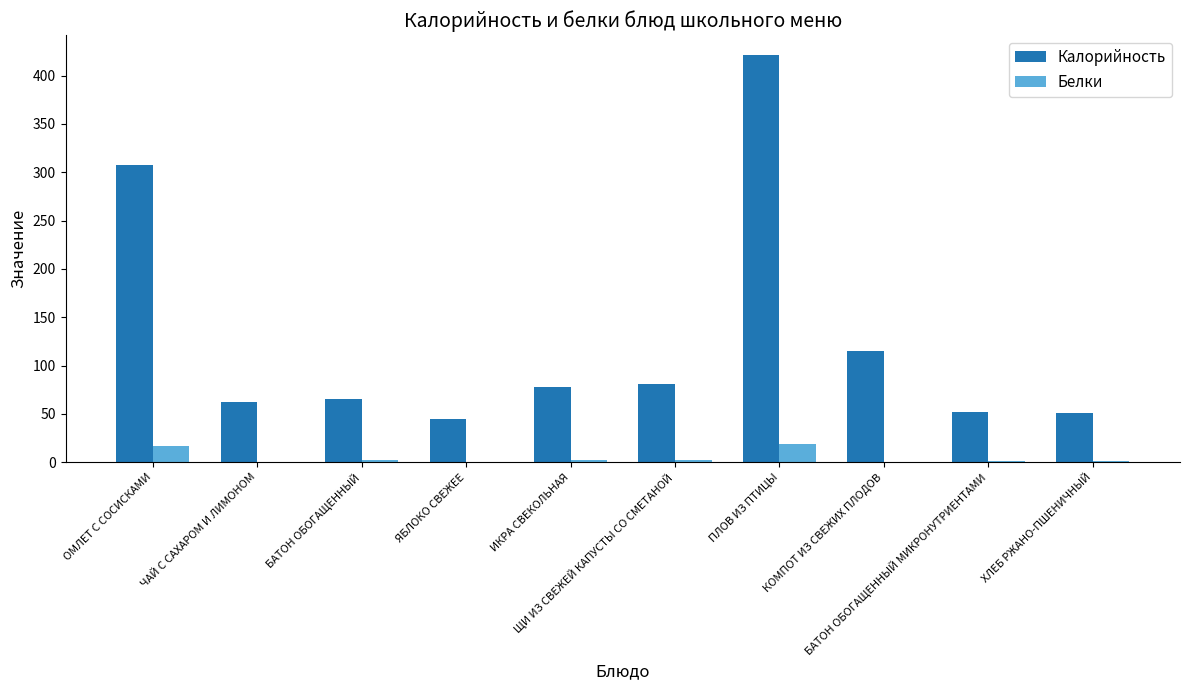

What is the sum of the Белки values at ЯБЛОКО СВЕЖЕЕ and КОМПОТ ИЗ СВЕЖИХ ПЛОДОВ?

0.6